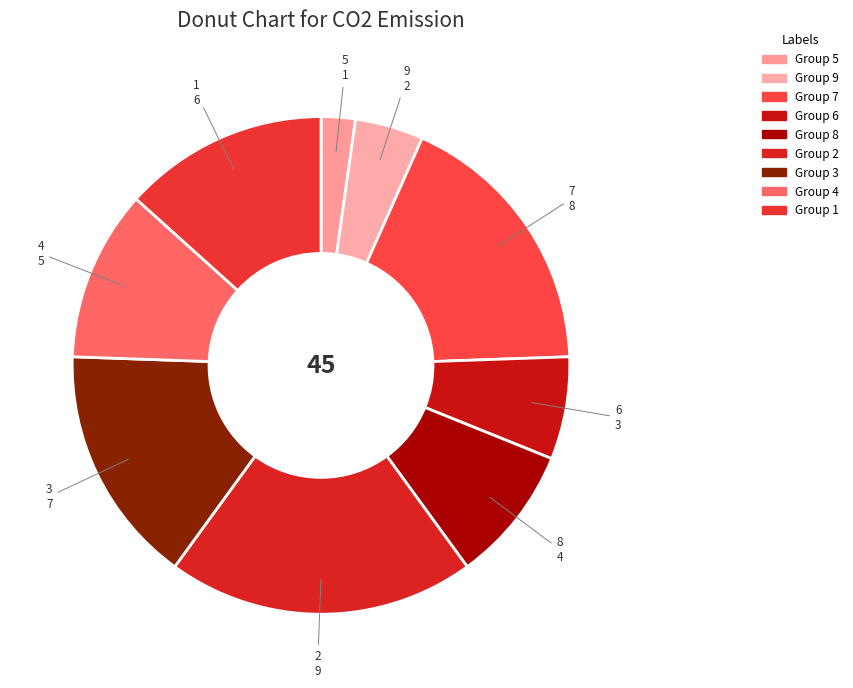

How many slices are in this pie chart?

9